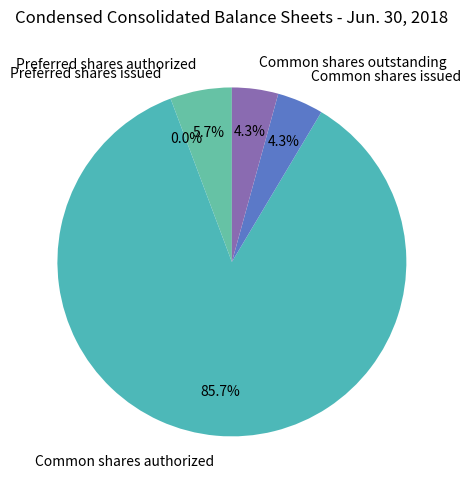

Combined, do Common shares issued and Preferred shares issued account for over 50%?

No